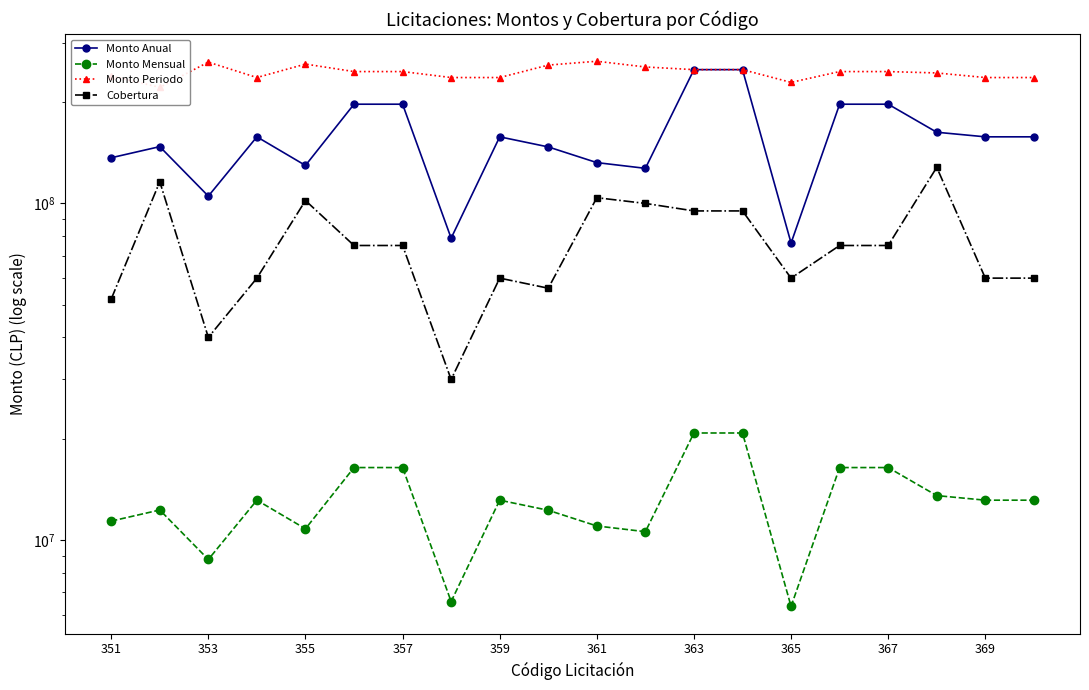

List the series in order of their overall mean, highest first.

Monto Periodo, Monto Anual, Cobertura, Monto Mensual